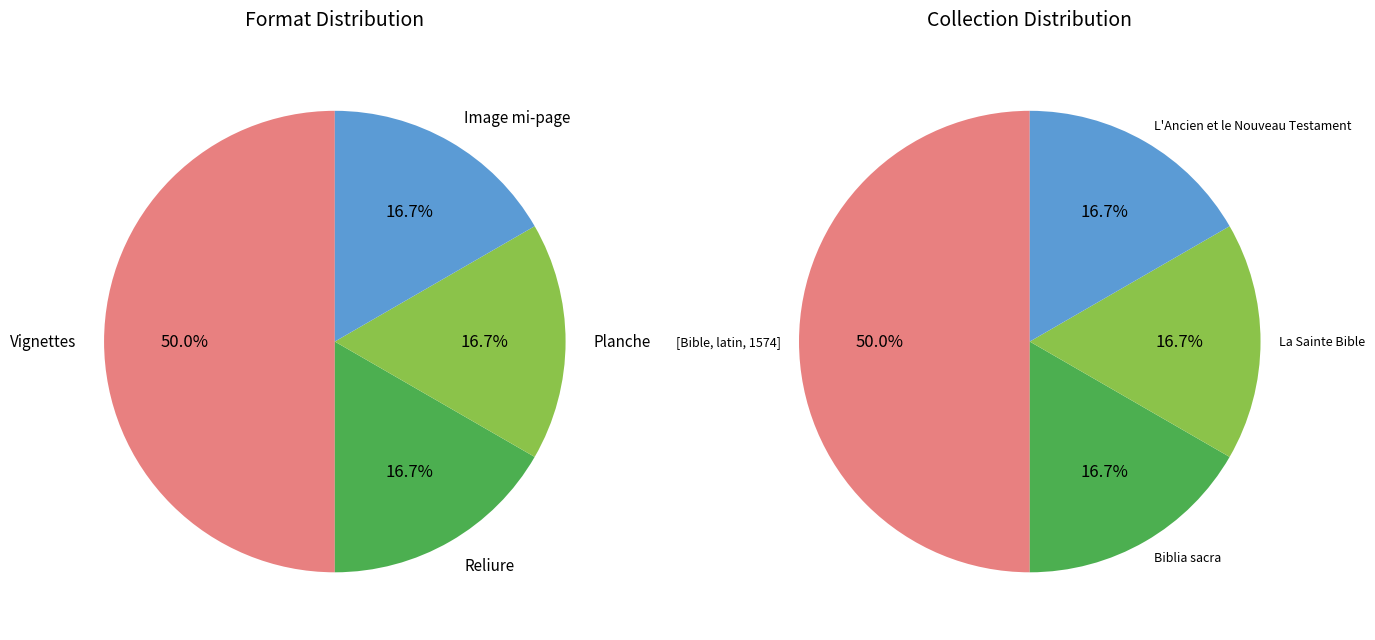

To the nearest percent, what portion does Reliure represent?

17%